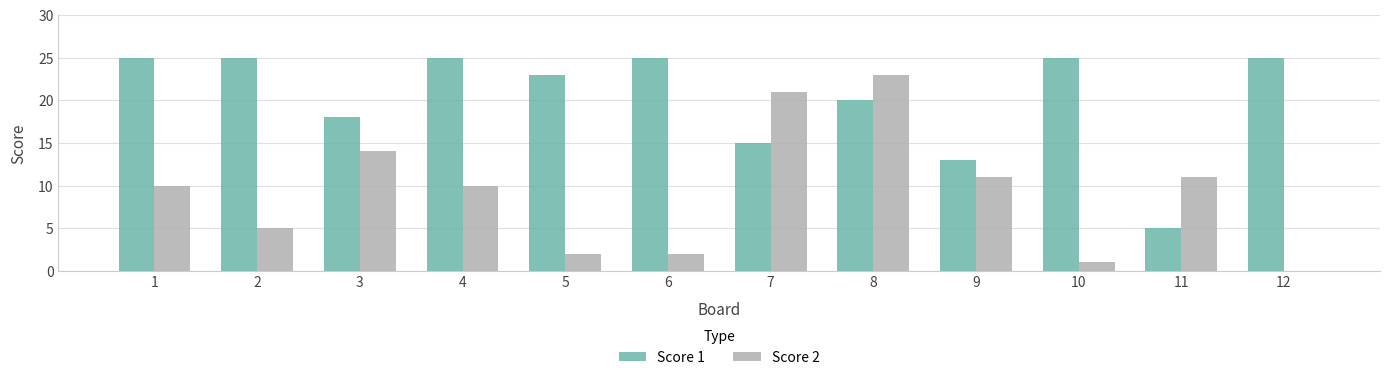

How many positive values does the Score 2 series have?

11